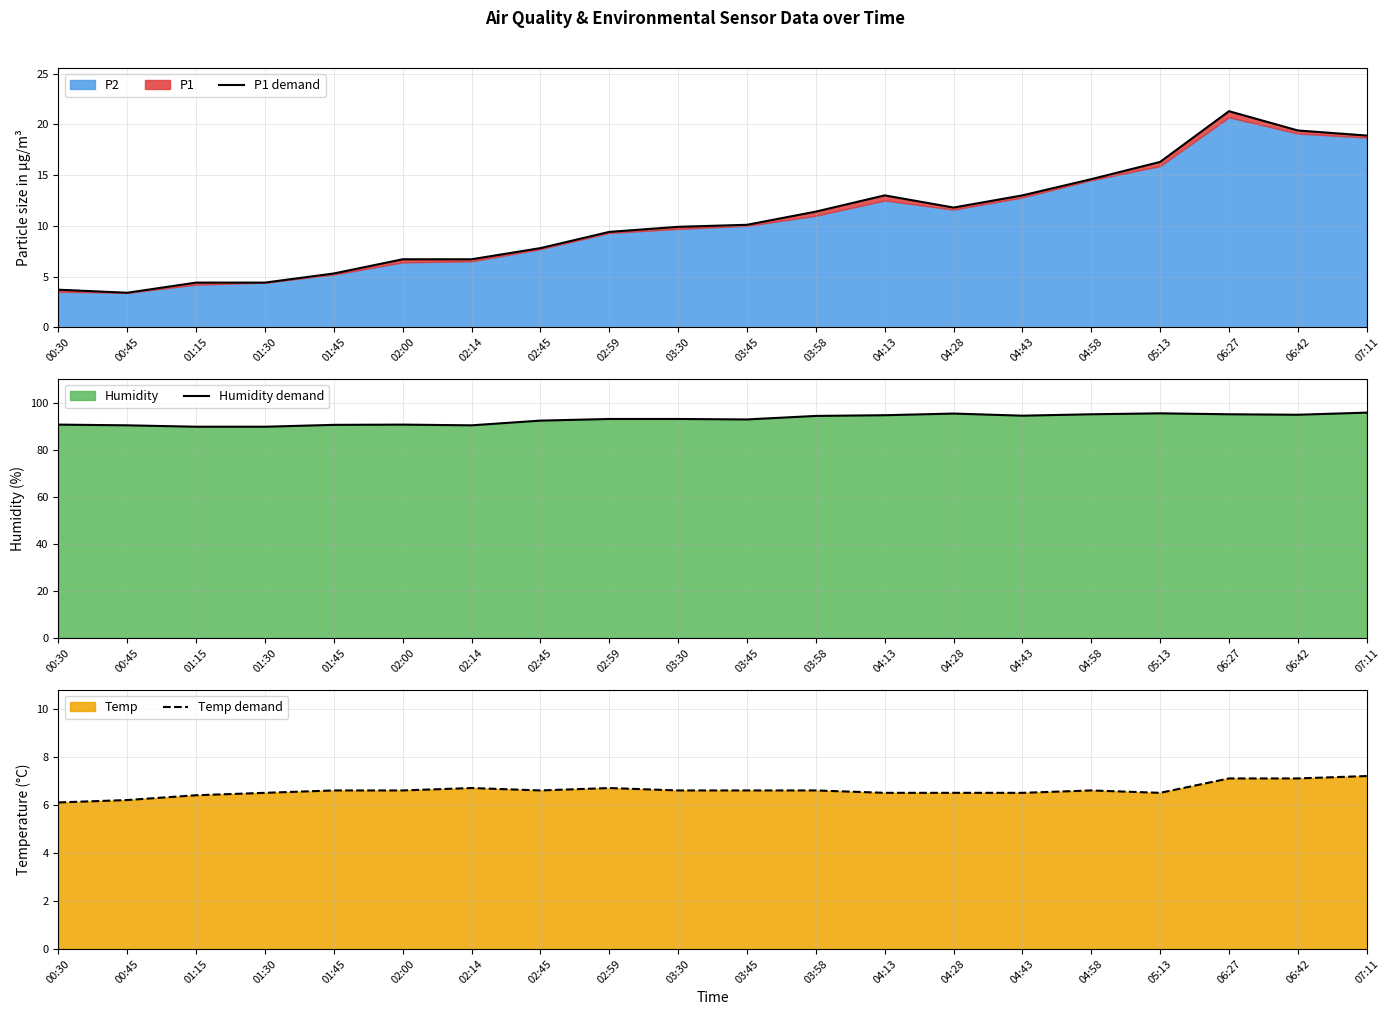

Reading right to left, list all the values displayed in this chart.

P1 demand: 18.9	19.4	21.3	16.3	14.6	13.0	11.8	13.0	11.4	10.1	9.9	9.4	7.8	6.7	6.7	5.3	4.4	4.4	3.4	3.7
Humidity demand: 95.9	95.0	95.2	95.6	95.2	94.6	95.5	94.8	94.5	93.0	93.2	93.2	92.5	90.5	90.8	90.7	89.9	89.9	90.5	90.8
Temp demand: 7.2	7.1	7.1	6.5	6.6	6.5	6.5	6.5	6.6	6.6	6.6	6.7	6.6	6.7	6.6	6.6	6.5	6.4	6.2	6.1